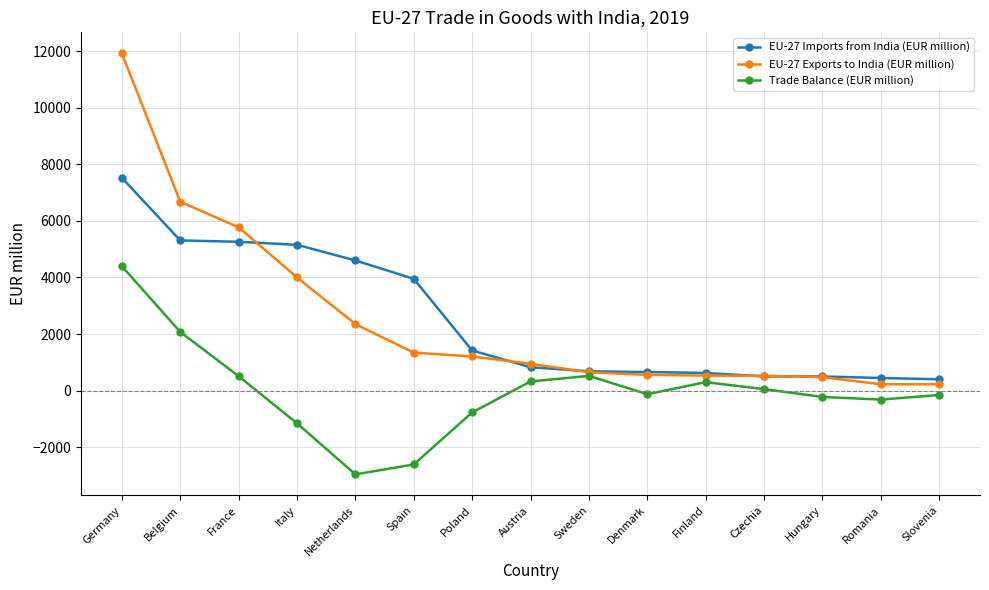

What is the difference between the highest and lowest values at Romania?

763.3